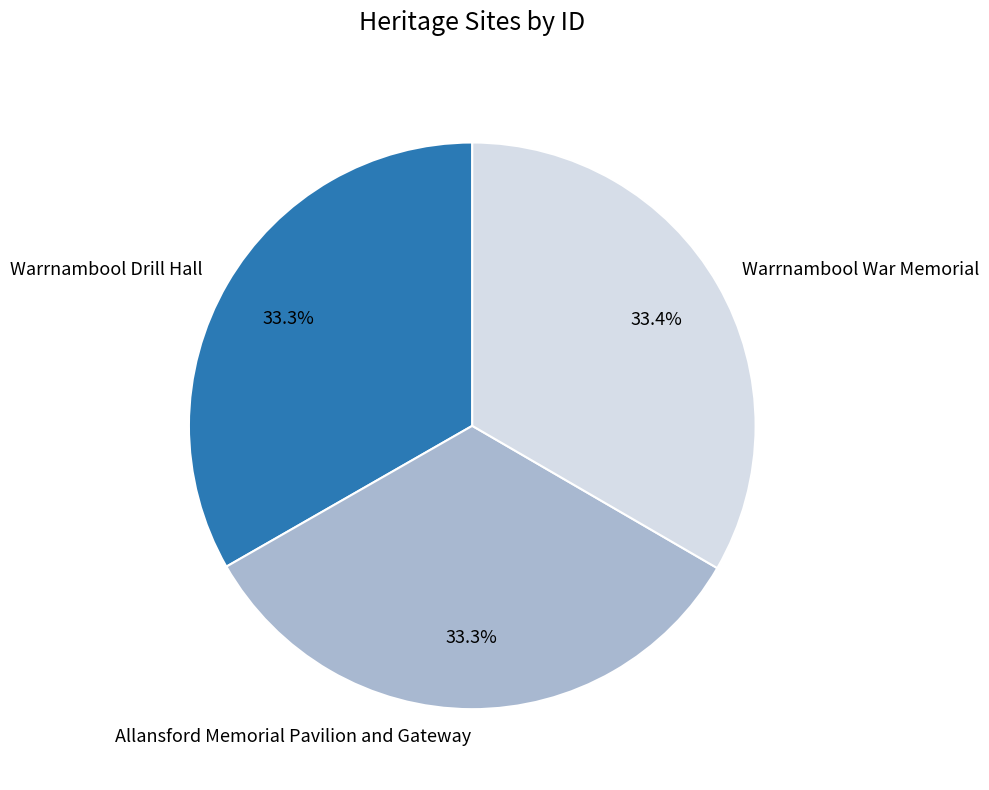

Does Warrnambool War Memorial represent more than half of the total?

No